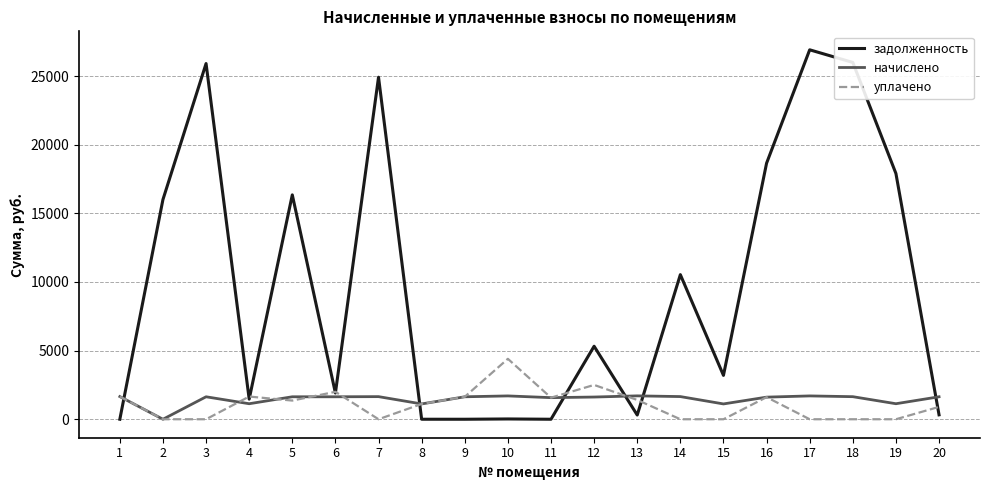

List the series in order of their peak value, lowest first.

начислено, уплачено, задолженность